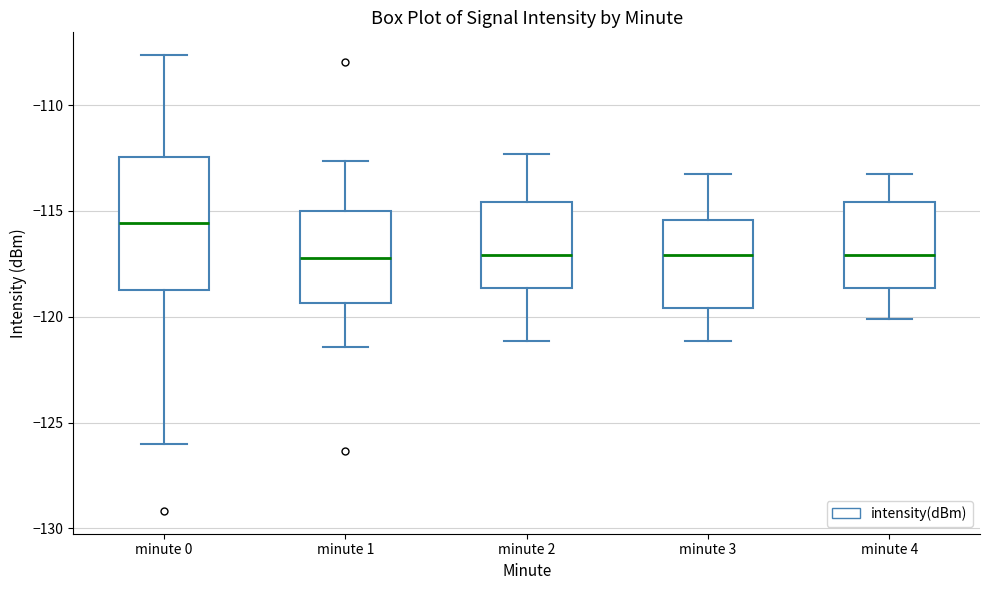

Reading left to right, transcribe this box plot: for each box, give where its median line is, the range the box spans, and where its two whiskers end, as read against the y-axis. The values are not printed on the chart, so give them approximately, as read against the axis.

minute 0: median -115.5, box -118.5 to -112.5, whiskers -126.0 to -107.5
minute 1: median -117.0, box -119.5 to -115.0, whiskers -121.5 to -112.5
minute 2: median -117.0, box -118.5 to -114.5, whiskers -121.0 to -112.5
minute 3: median -117.0, box -119.5 to -115.5, whiskers -121.0 to -113.0
minute 4: median -117.0, box -118.5 to -114.5, whiskers -120.0 to -113.0